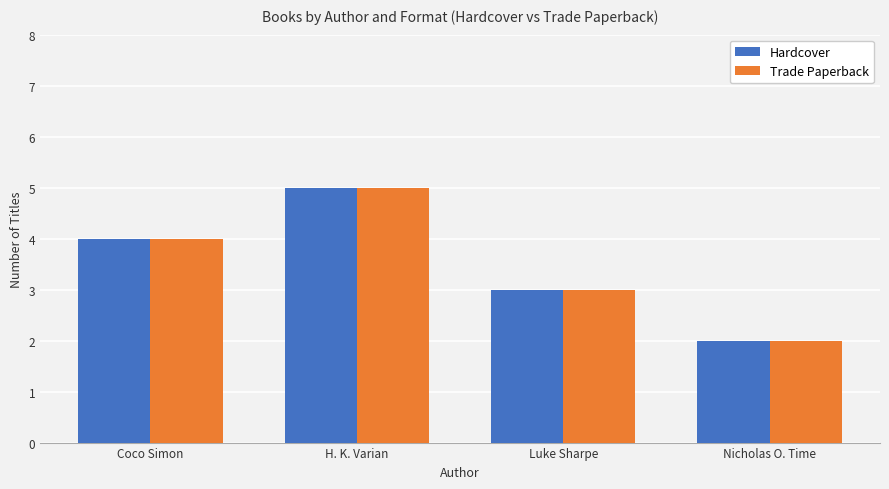

Are the bars horizontal?

No